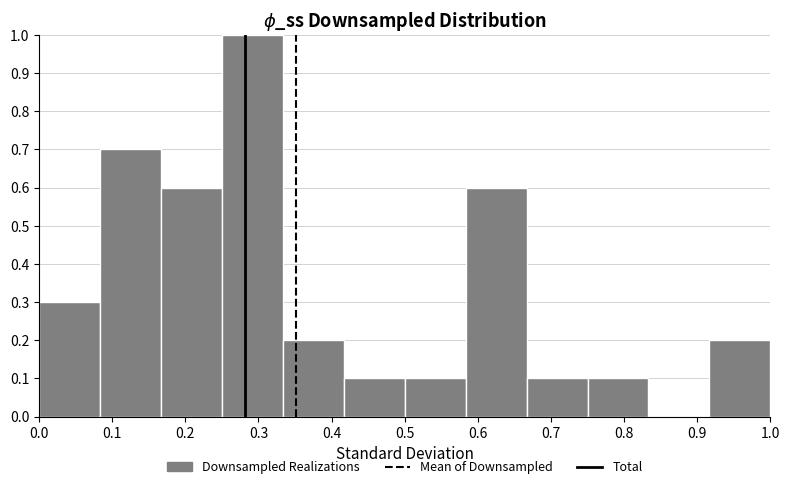

Reading left to right, transcribe this chart: for each bar, give the range it covers on the x-axis and its height. Neither the bar edges nor the heights are printed on the chart, so give them approximately, as read against the axes.

0.00 to 0.08: 0.3
0.08 to 0.17: 0.7
0.17 to 0.25: 0.6
0.25 to 0.33: 1.0
0.33 to 0.42: 0.2
0.42 to 0.50: 0.1
0.50 to 0.58: 0.1
0.58 to 0.67: 0.6
0.67 to 0.75: 0.1
0.75 to 0.83: 0.1
0.83 to 0.92: 0
0.92 to 1.00: 0.2